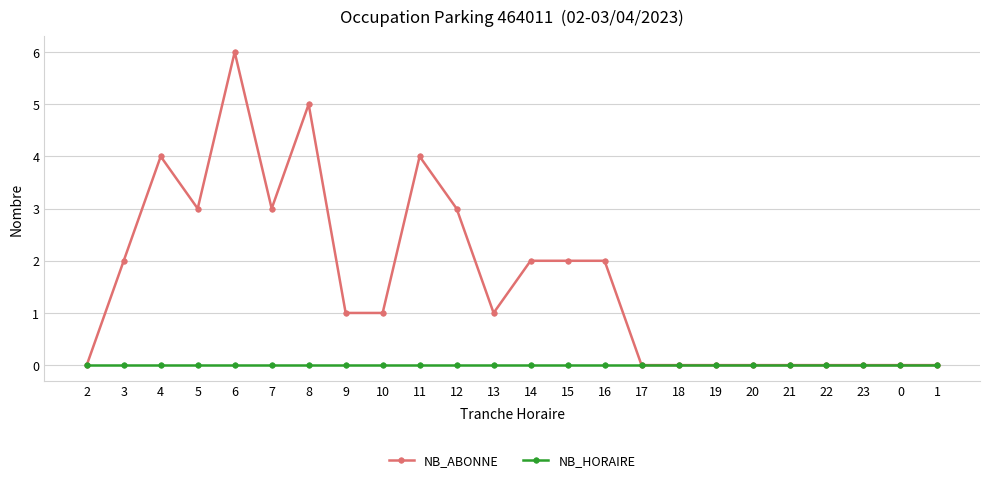

List the series in order of their overall mean, lowest first.

NB_HORAIRE, NB_ABONNE